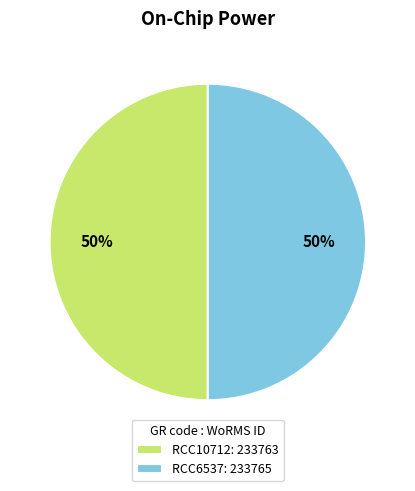

What is the ratio of the value at RCC6537: 233765 to the value at RCC10712: 233763?

1.0